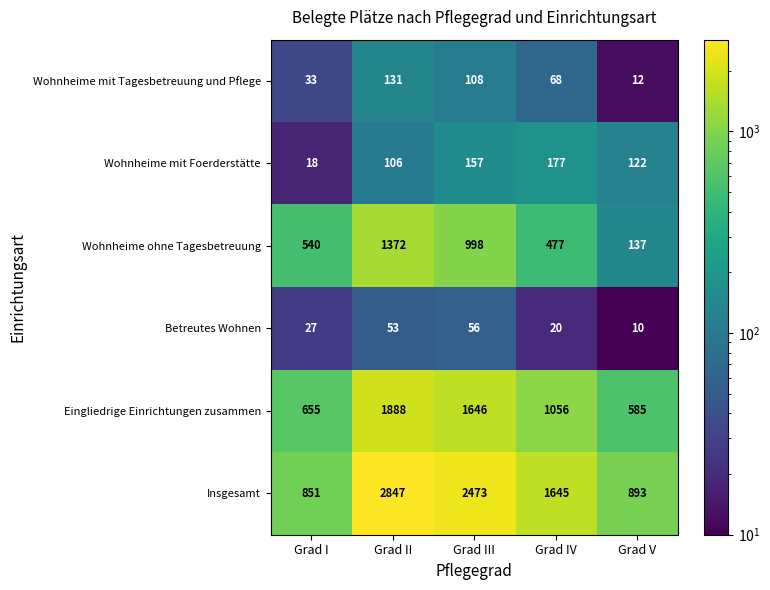

What is the maximum value for Wohnheime ohne Tagesbetreuung?

1372